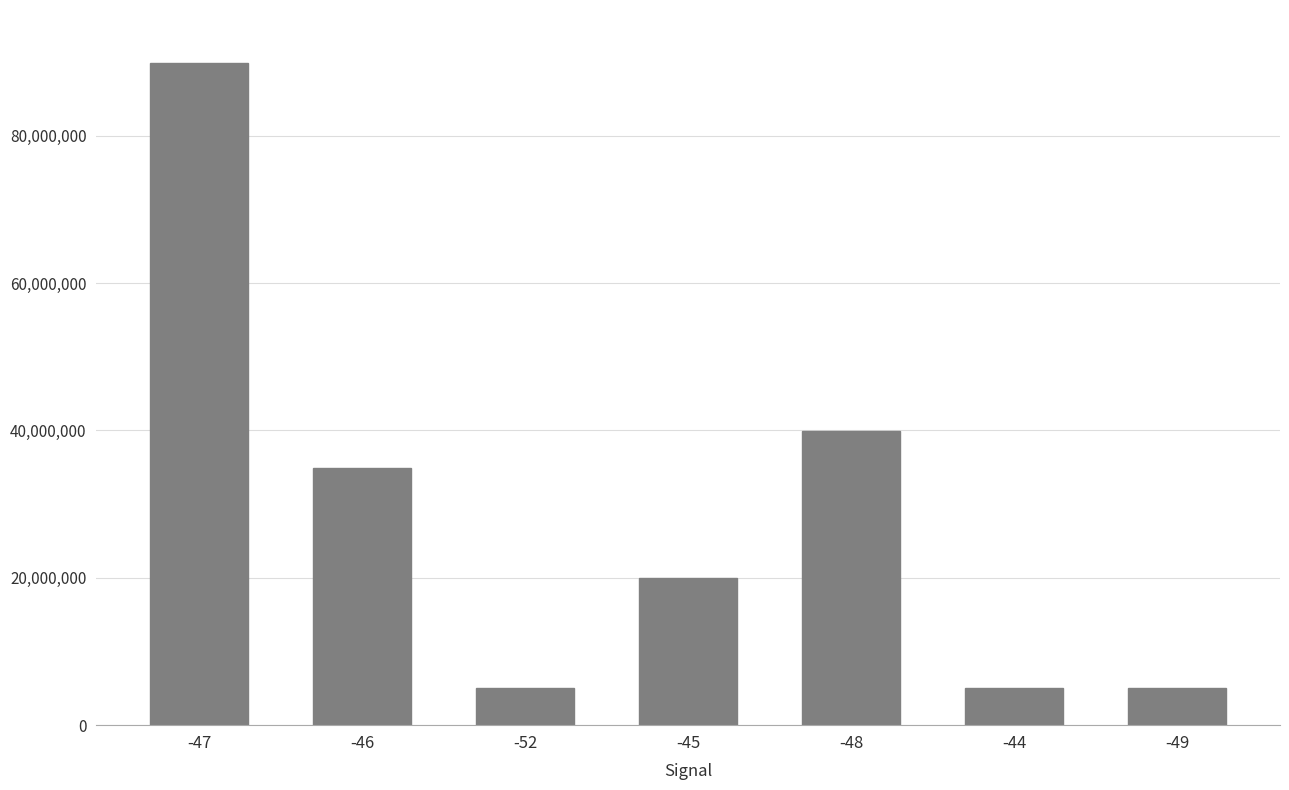

What is the maximum value shown in the chart?

89862300